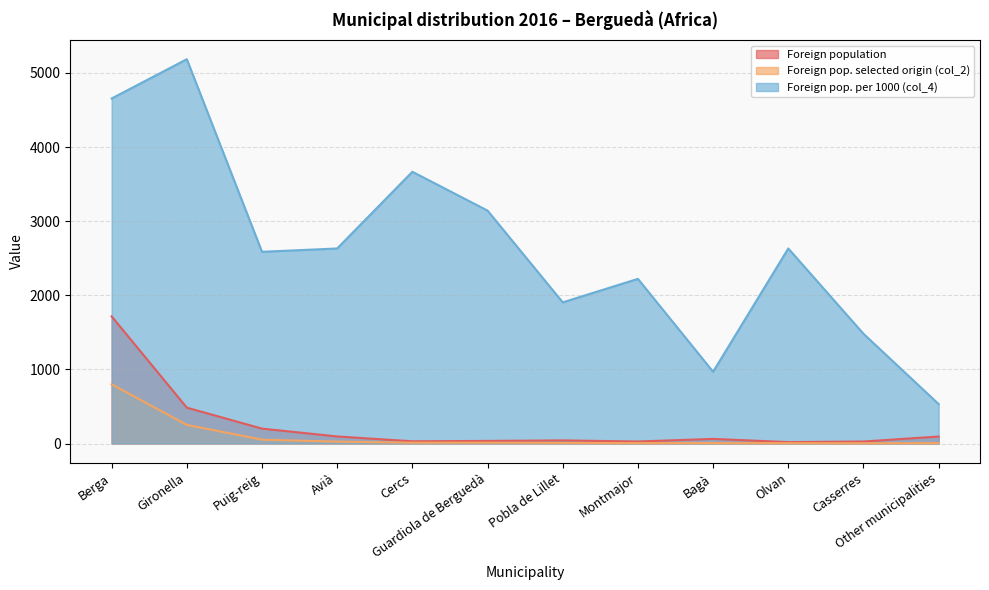

How many lines are shown in the chart?

3